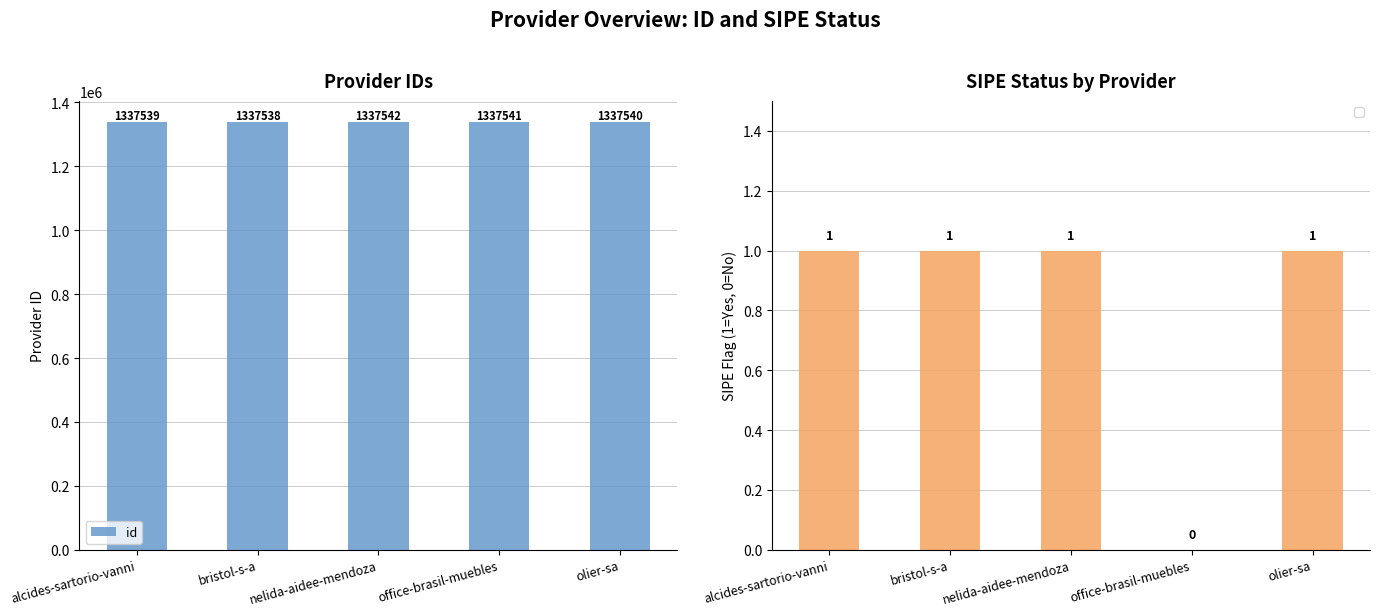

True or false: the data shows 1337541 at office-brasil-muebles.

True